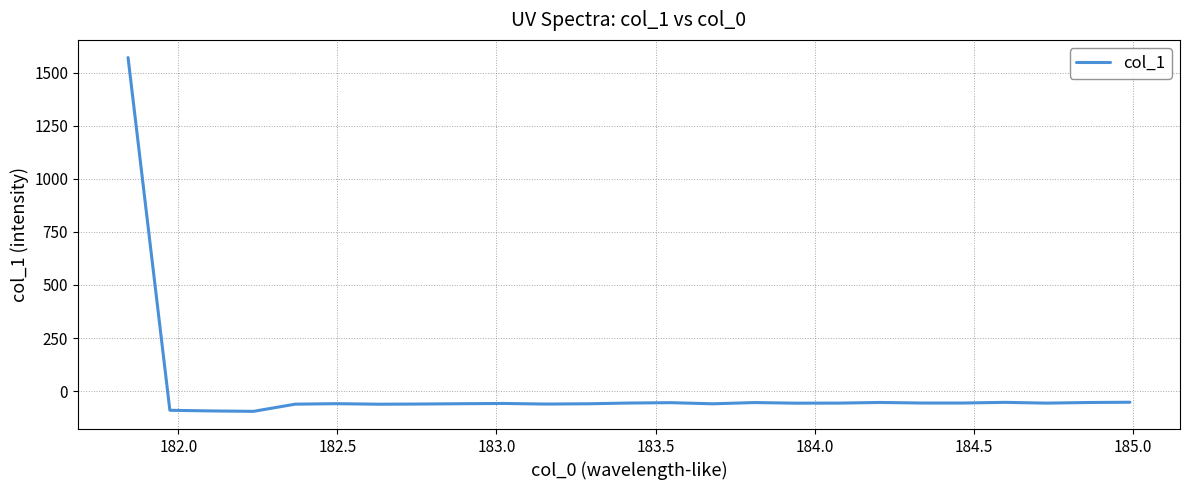

What is the maximum value shown in the chart?

1571.4